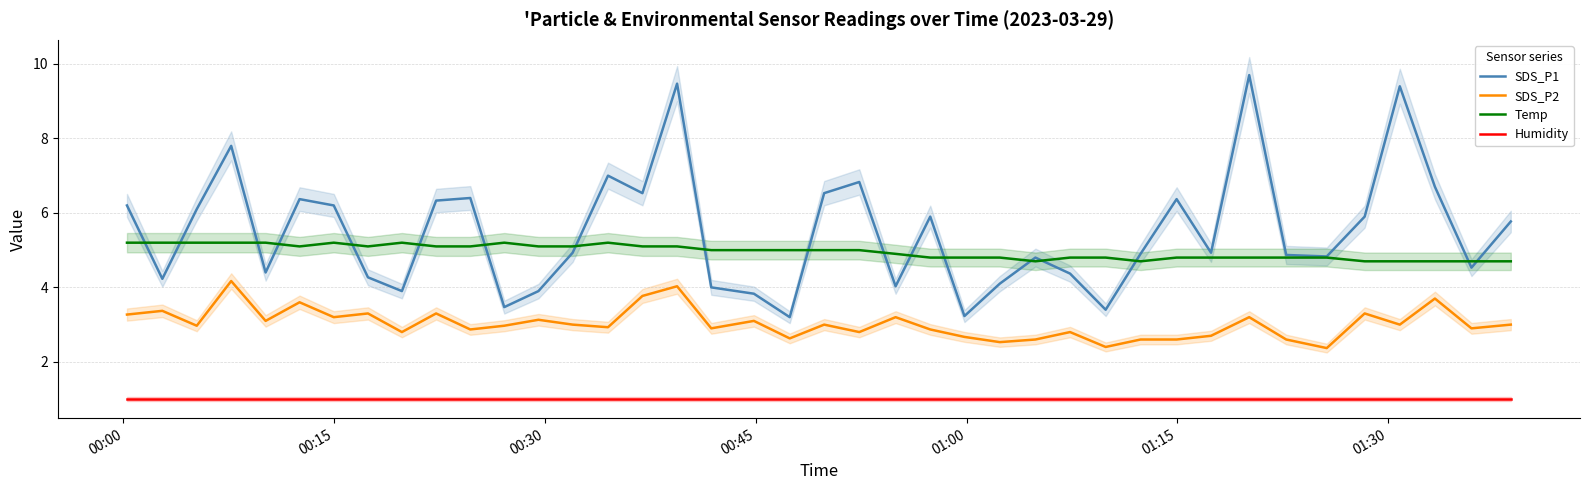

True or false: SDS_P2 and Temp cross at least once.

False